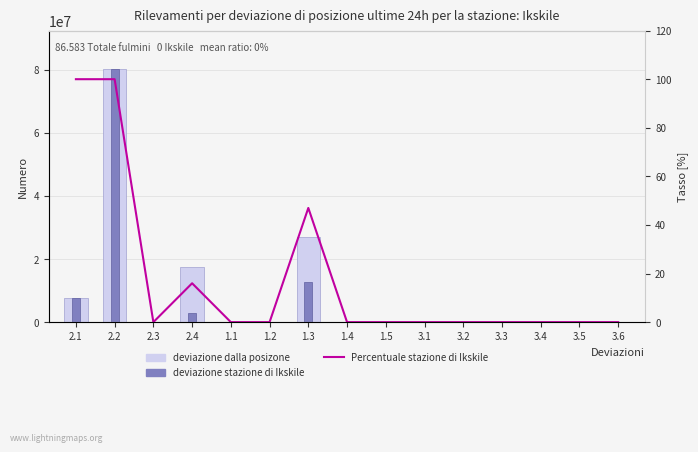

What is the label of the 6th bar from the right?

3.1